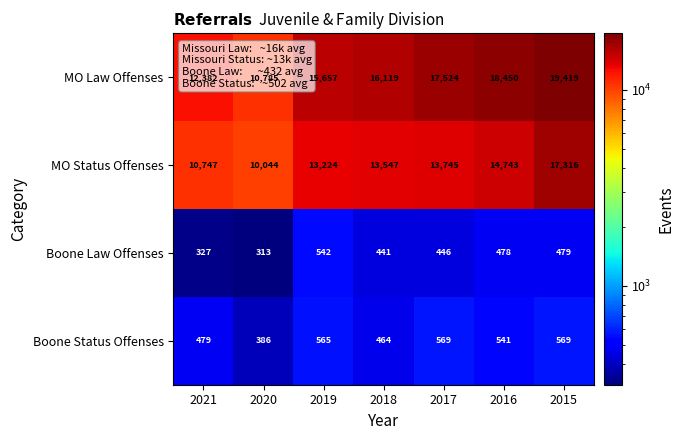

True or false: MO Law Offenses has a value of 20519 at 2019.

False